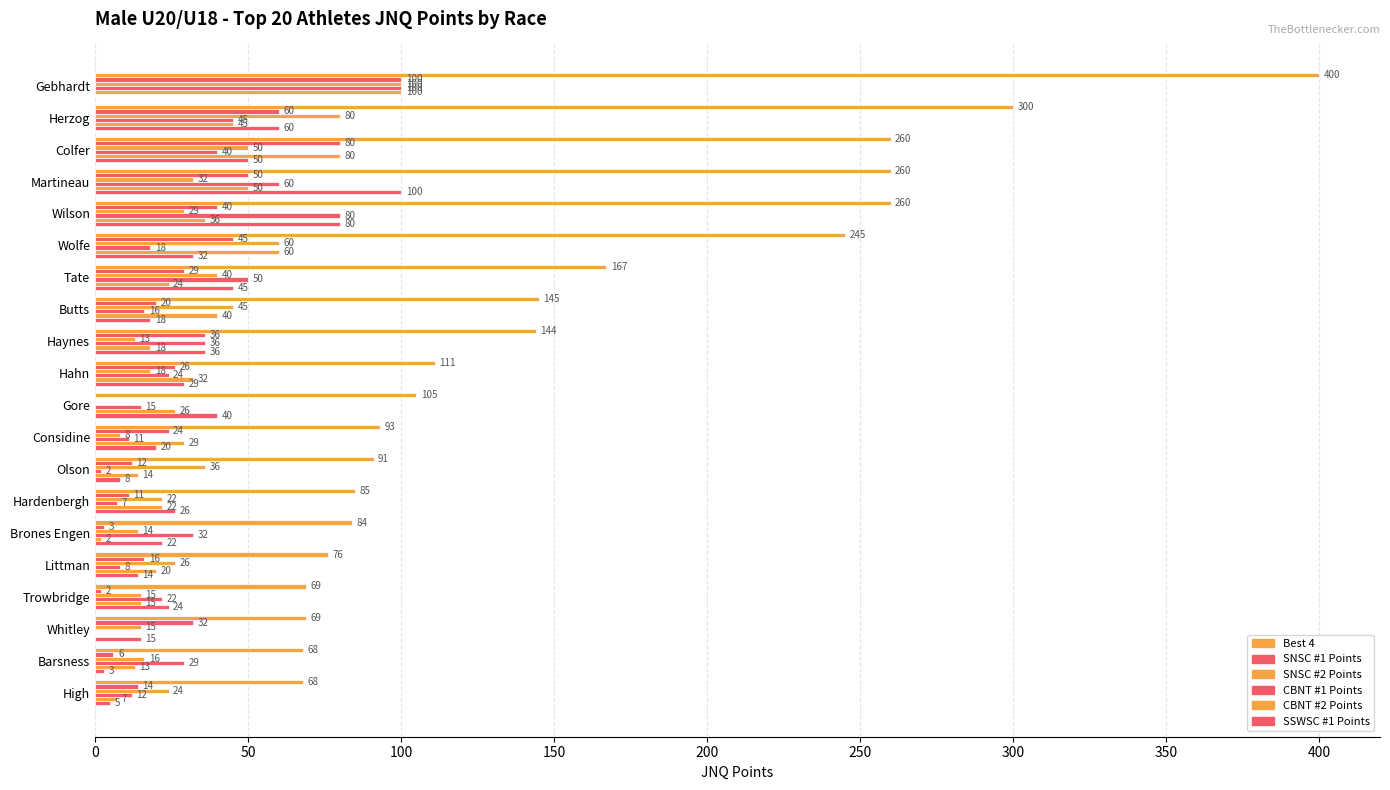

How many positive values does the CBNT #1 Points series have?

19